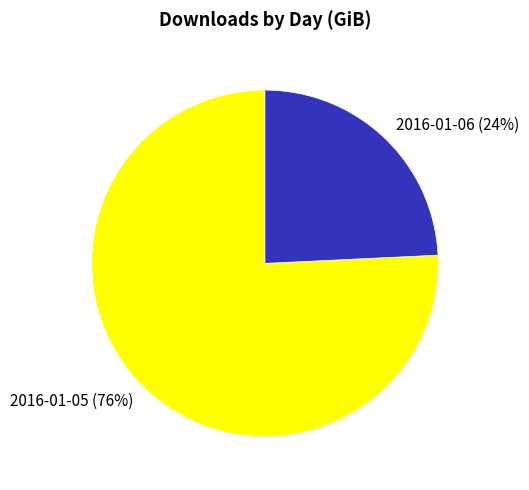

Between 2016-01-06 and 2016-01-05, which is larger?

2016-01-05